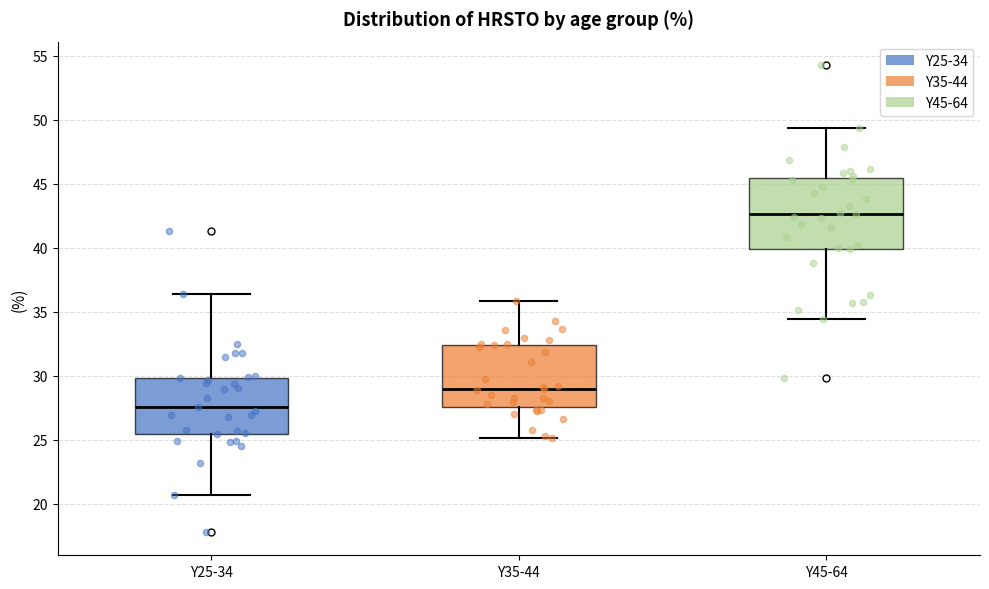

Where is the lower edge of the box for Y25-34 on the y-axis? The values are not printed on the chart, so give them approximately, as read against the axis.

25.5